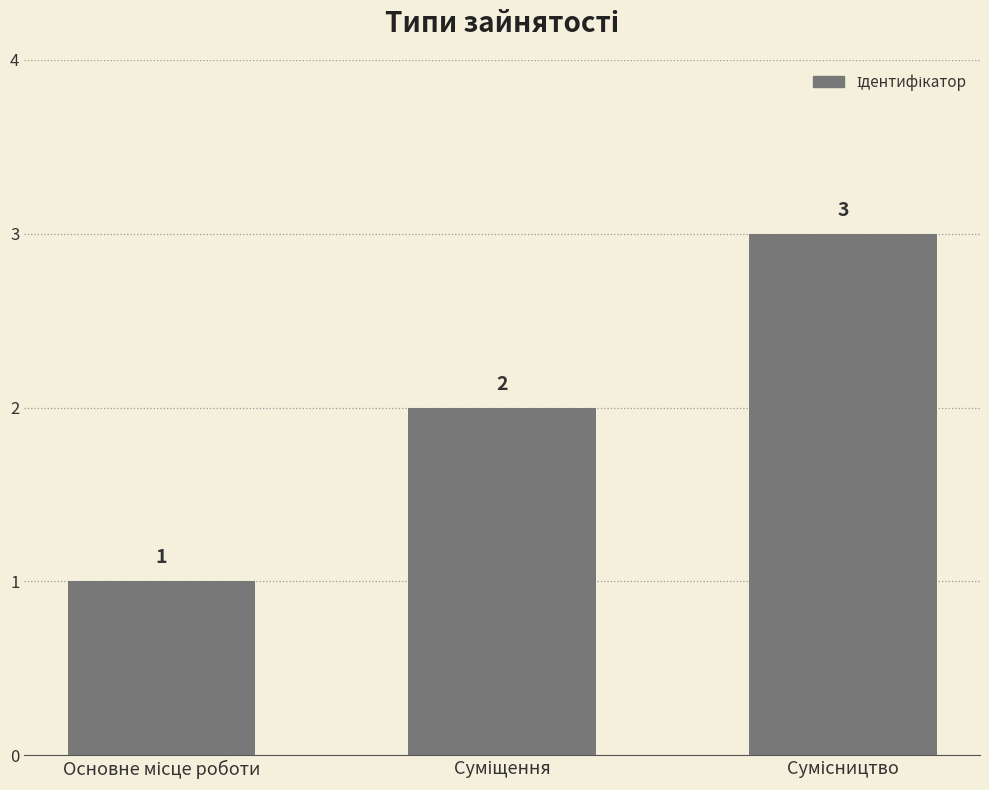

What is the maximum value shown in the chart?

3